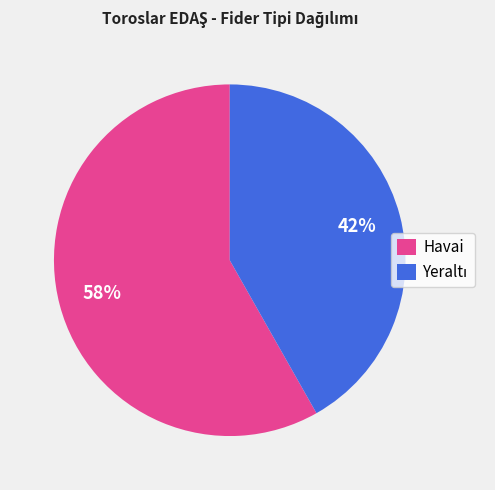

True or false: Havai accounts for 65% of the total.

False